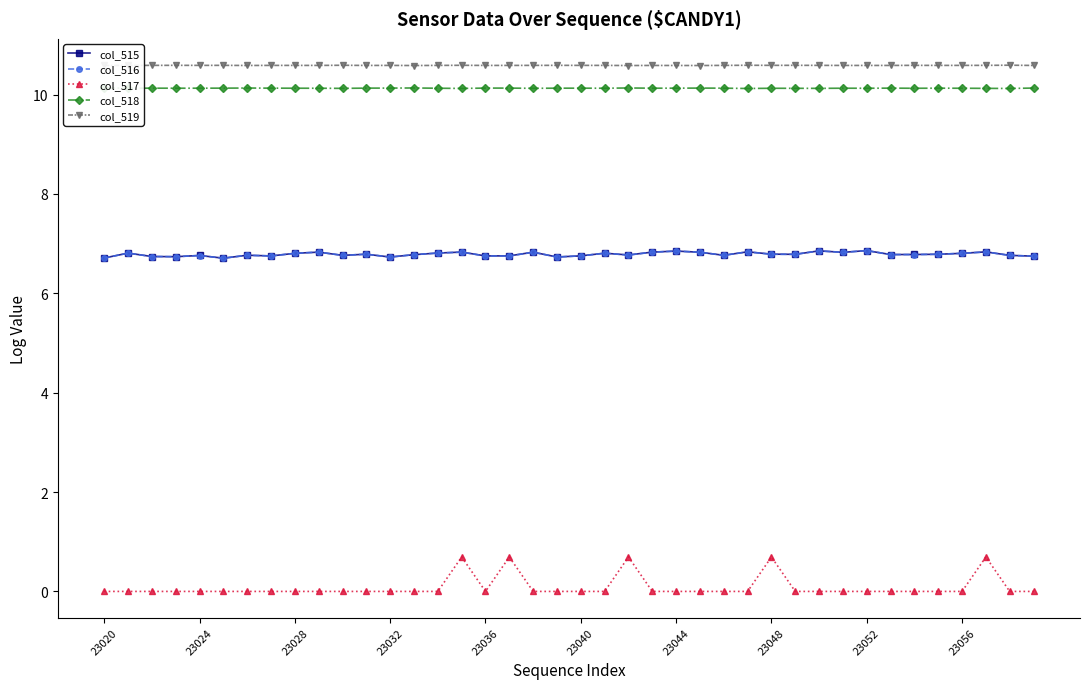

How many col_515 values are between 6 and 7?

40